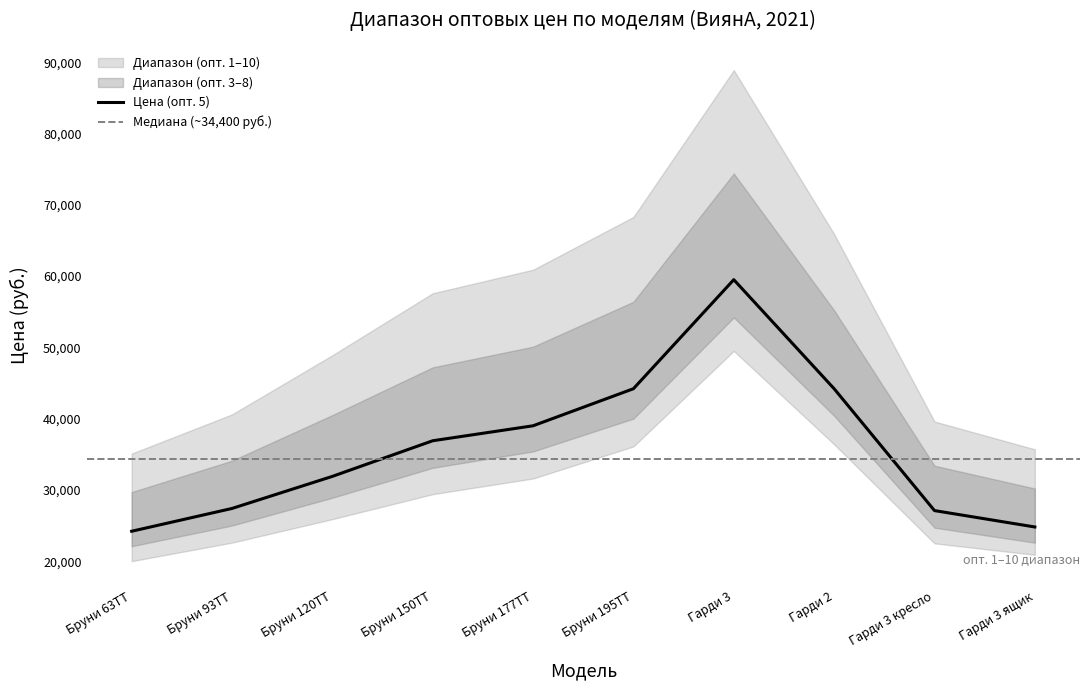

At Бруни 120ТТ, list the series in order from largest to smallest.

Цена (опт. 10), Цена (опт. 8), Цена (опт. 5), Цена (опт. 3), Цена (опт. 1)